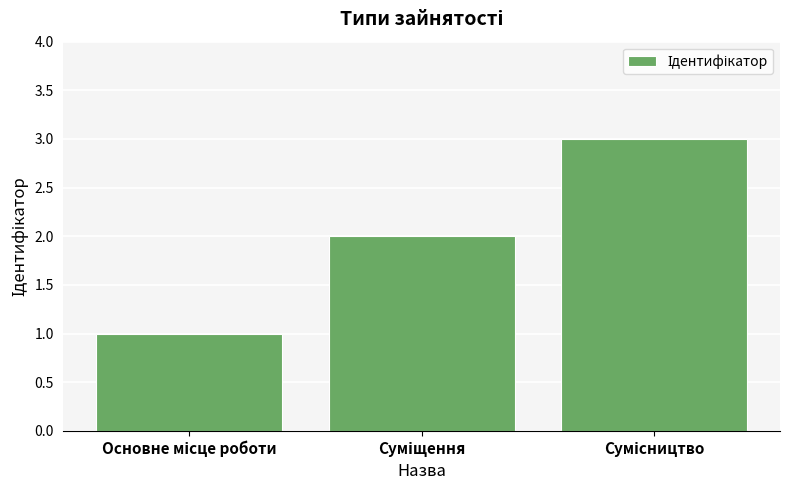

What is the greatest value displayed?

3